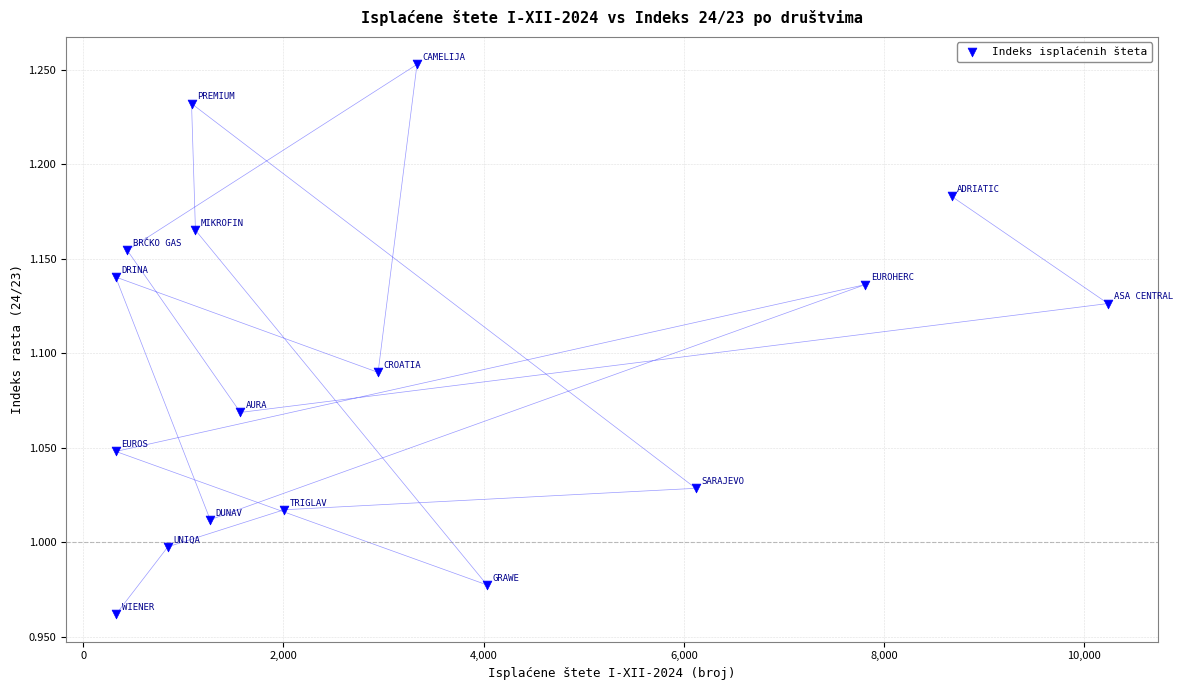

What is the range of Y values (max minus min)?

0.3